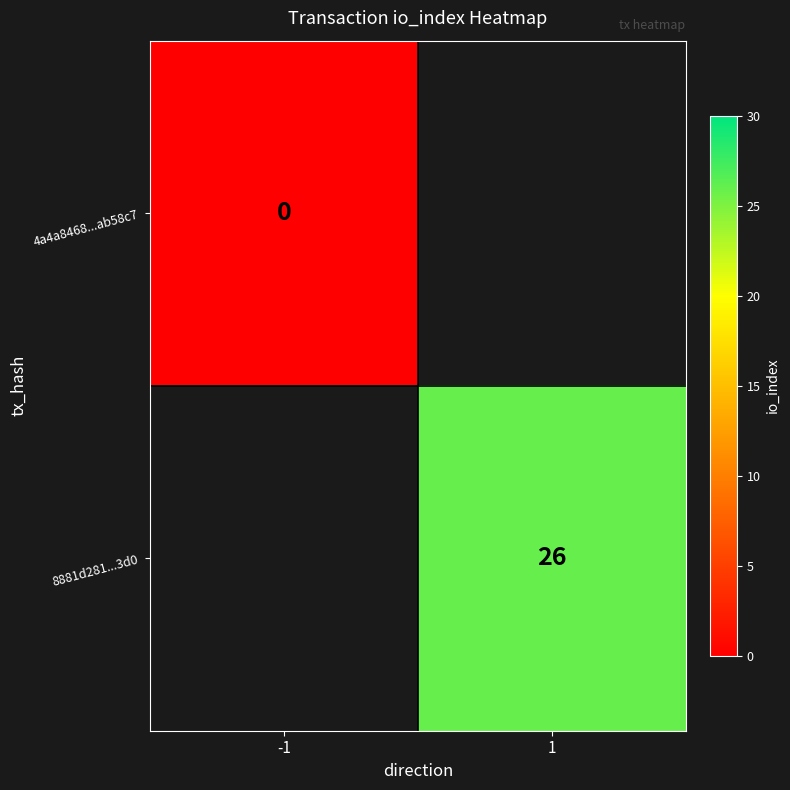

Which has a higher value, 1 or -1?

-1